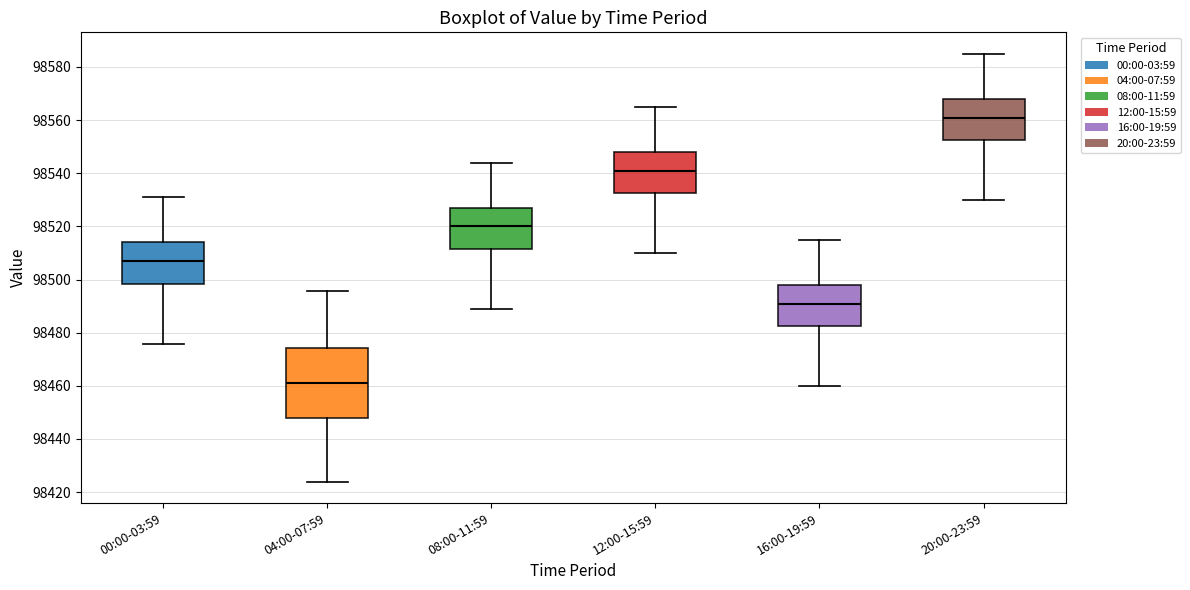

Where does the lower whisker of the box for 04:00-07:59 end on the y-axis? The values are not printed on the chart, so give them approximately, as read against the axis.

98424